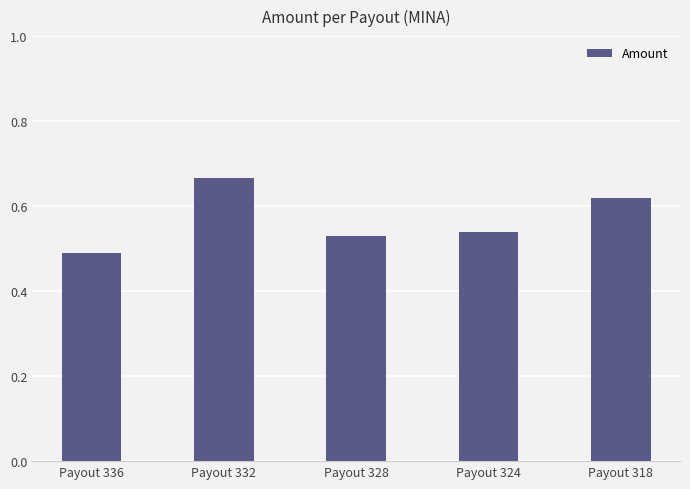

Rank the categories by value from lowest to highest.

Payout 336, Payout 328, Payout 324, Payout 318, Payout 332